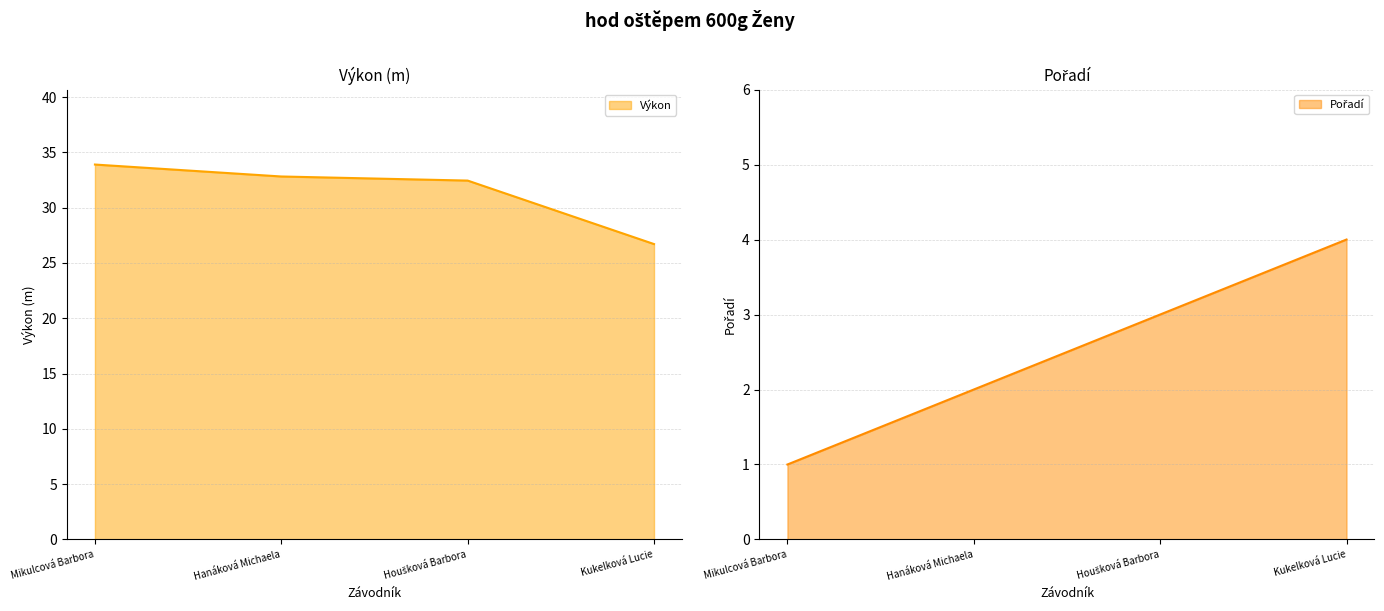

What is the minimum value for Pořadí?

1.0